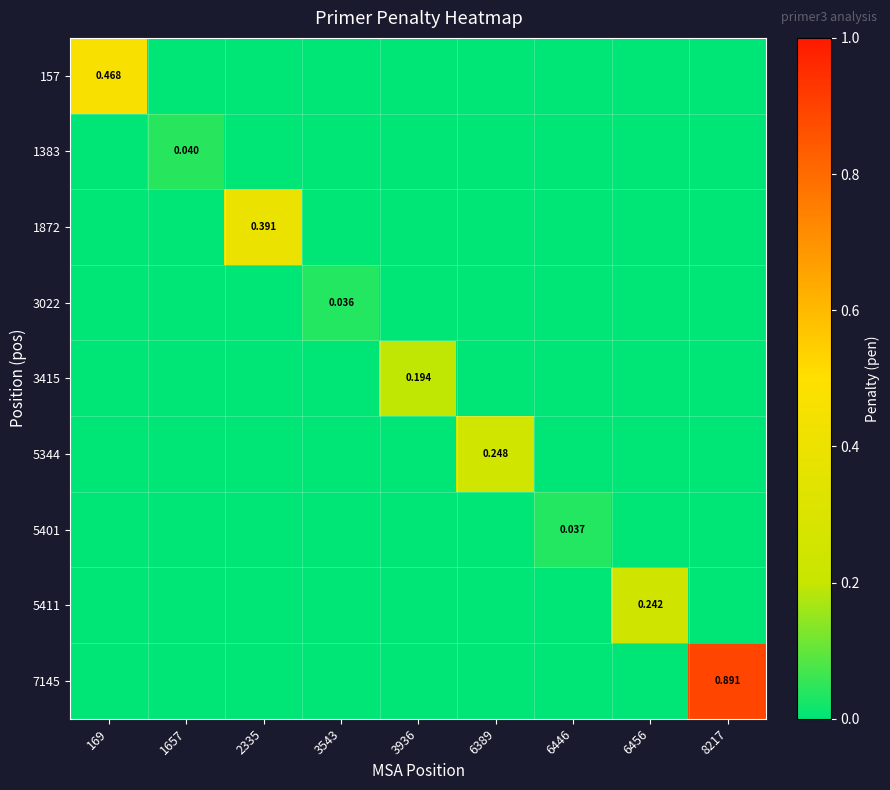

Rank the series by their maximum value, from lowest to highest.

3022, 5401, 1383, 3415, 5411, 5344, 1872, 157, 7145